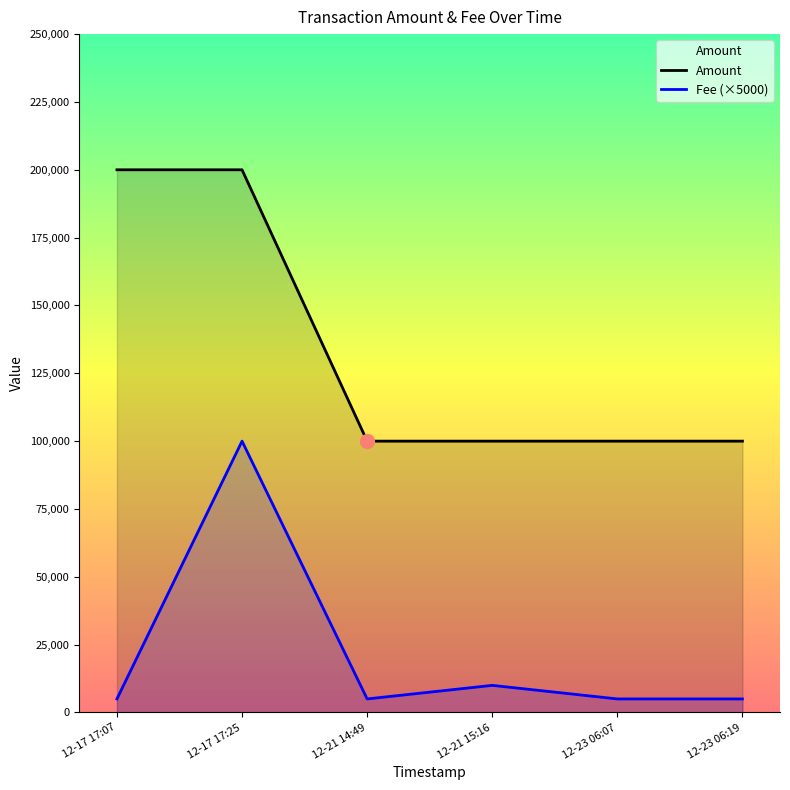

Which label corresponds to the smallest value in the chart?

12-17 17:07